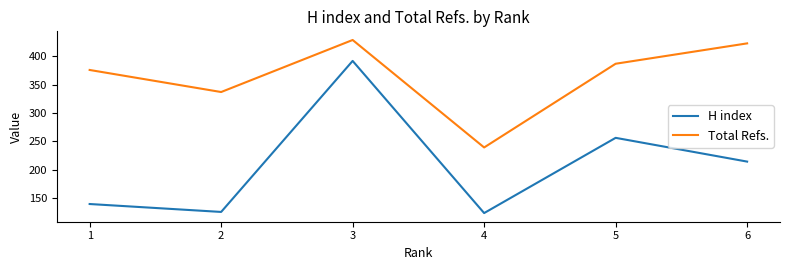

What is the minimum value shown in the chart?

123